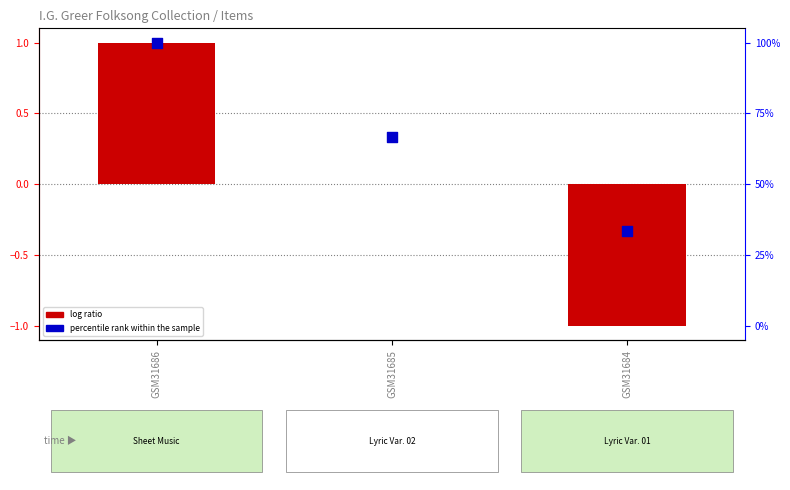

Which series has the largest total across all categories?

percentile rank within the sample